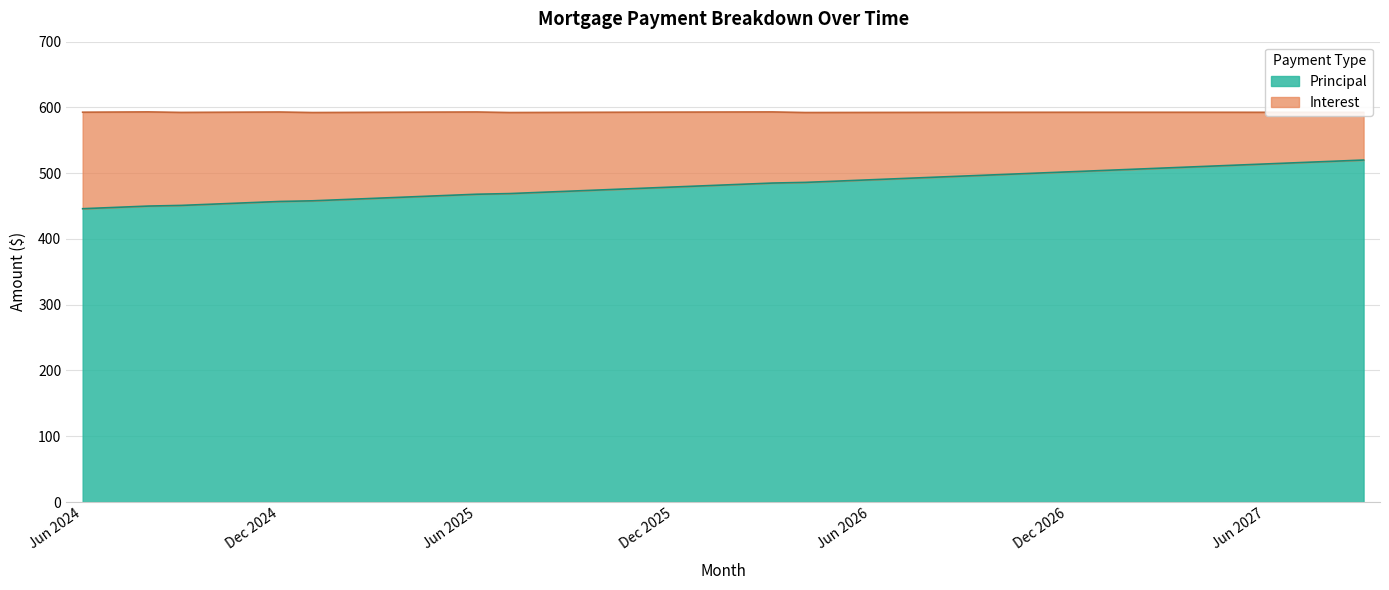

What is the minimum value shown in the chart?

446